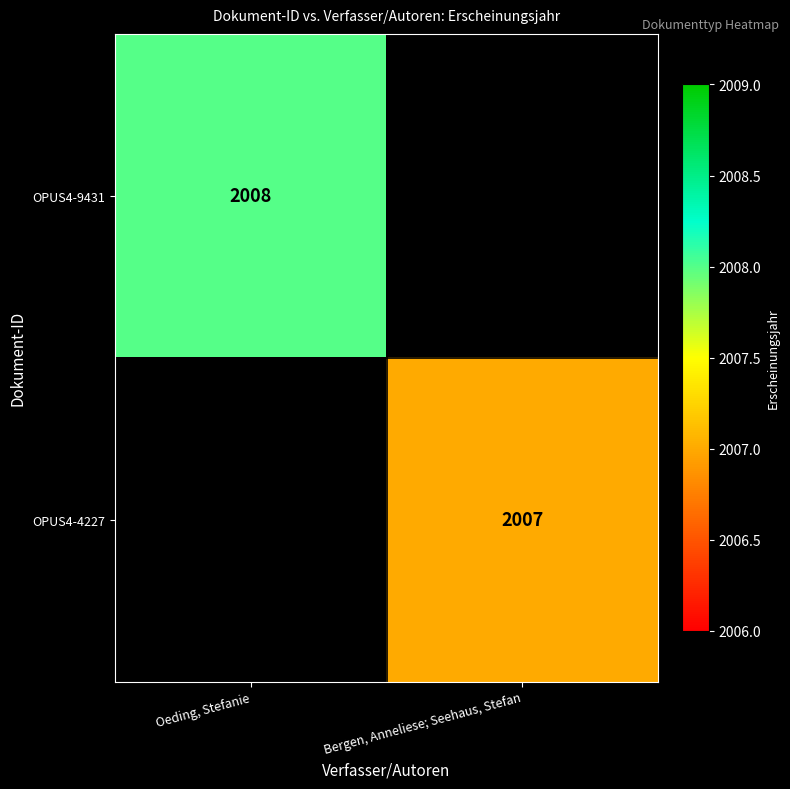

The value of OPUS4-9431 at Oeding, Stefanie is 789. True or false?

False